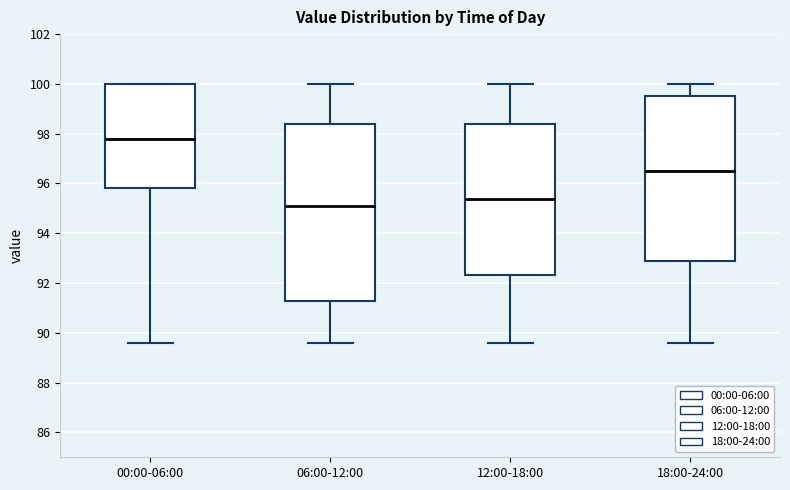

Reading left to right, read every box against the y-axis: the position of its median line, the range the box covers, and the ends of its whiskers. The values are not printed on the chart, so give them approximately, as read against the axis.

00:00-06:00: median 97.8, box 95.8 to 100.0, whiskers 89.6 to 100.0
06:00-12:00: median 95.0, box 91.2 to 98.4, whiskers 89.6 to 100.0
12:00-18:00: median 95.4, box 92.4 to 98.4, whiskers 89.6 to 100.0
18:00-24:00: median 96.6, box 92.8 to 99.6, whiskers 89.6 to 100.0